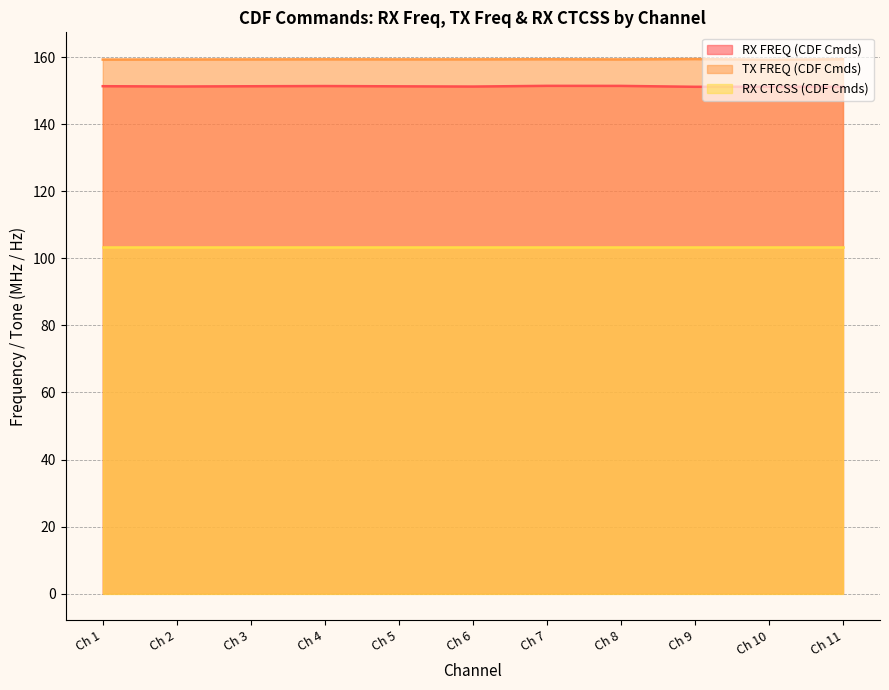

Which category has the highest value across all series?

Ch 9